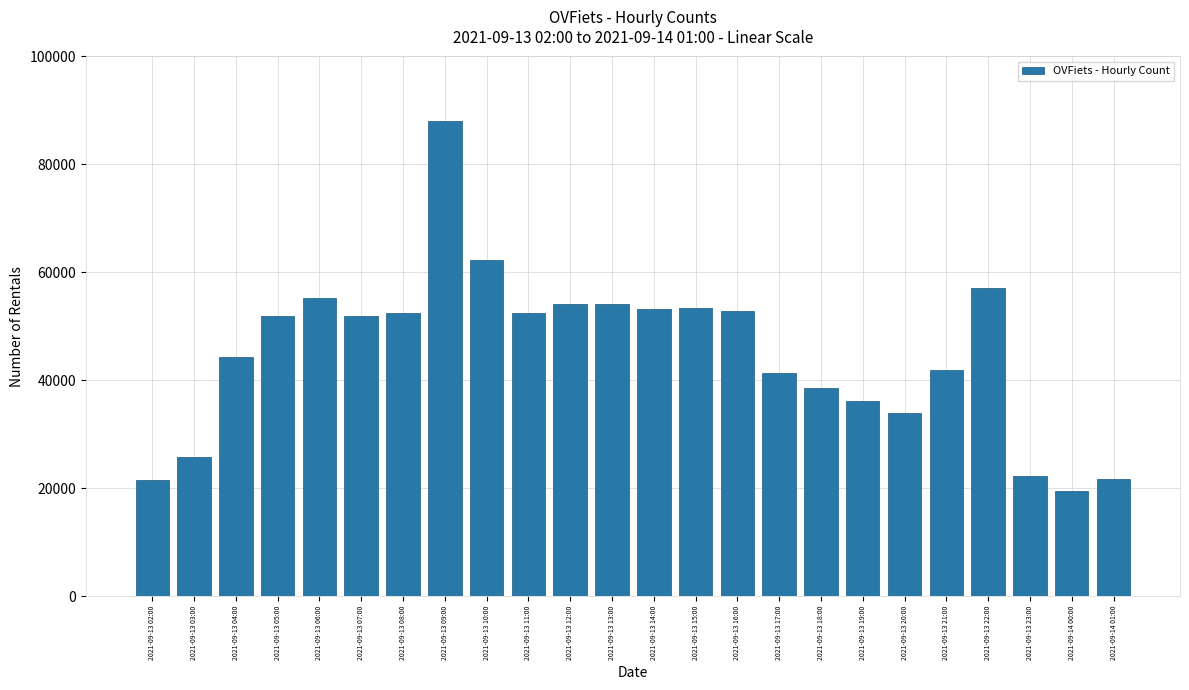

What is the label of the 11th bar from the left?

2021-09-13 12:00